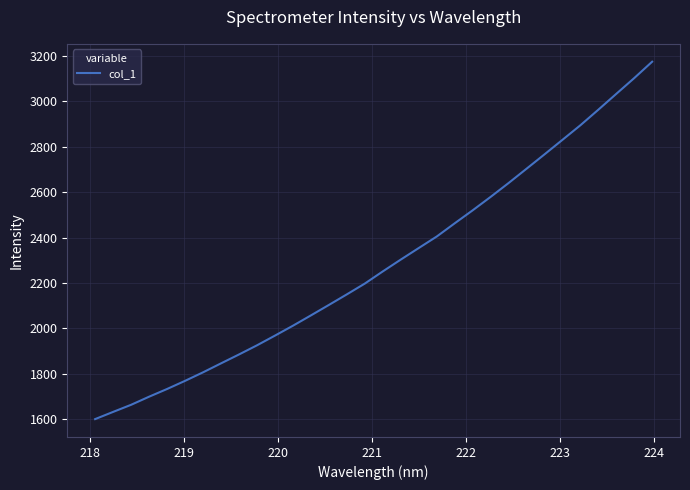

What is the greatest value displayed?

3175.4